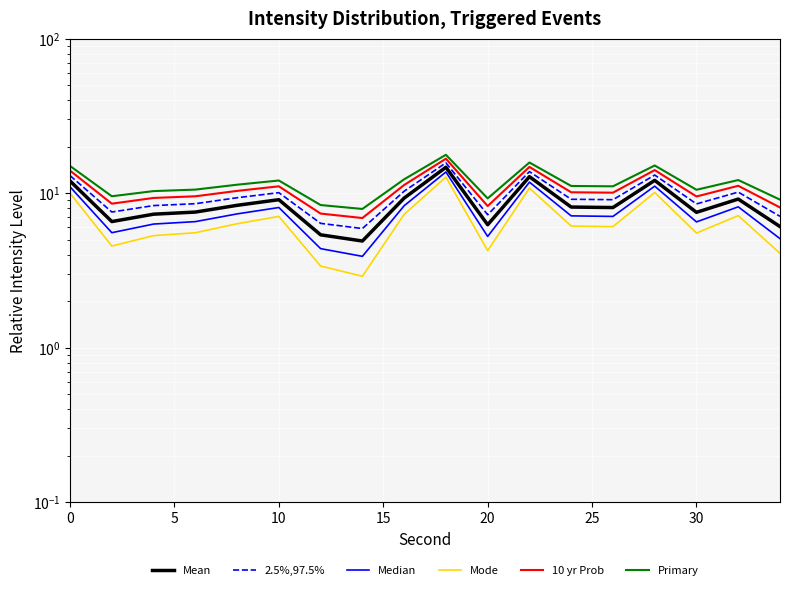

How many interior local valleys does the 2.5%,97.5% series have?

5